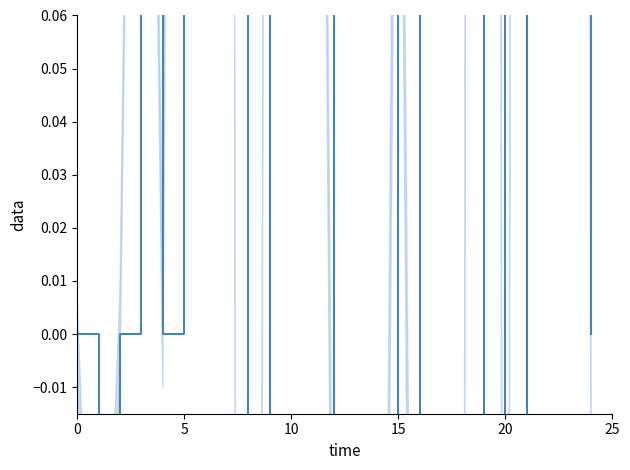

How many categories are shown in the chart?

25